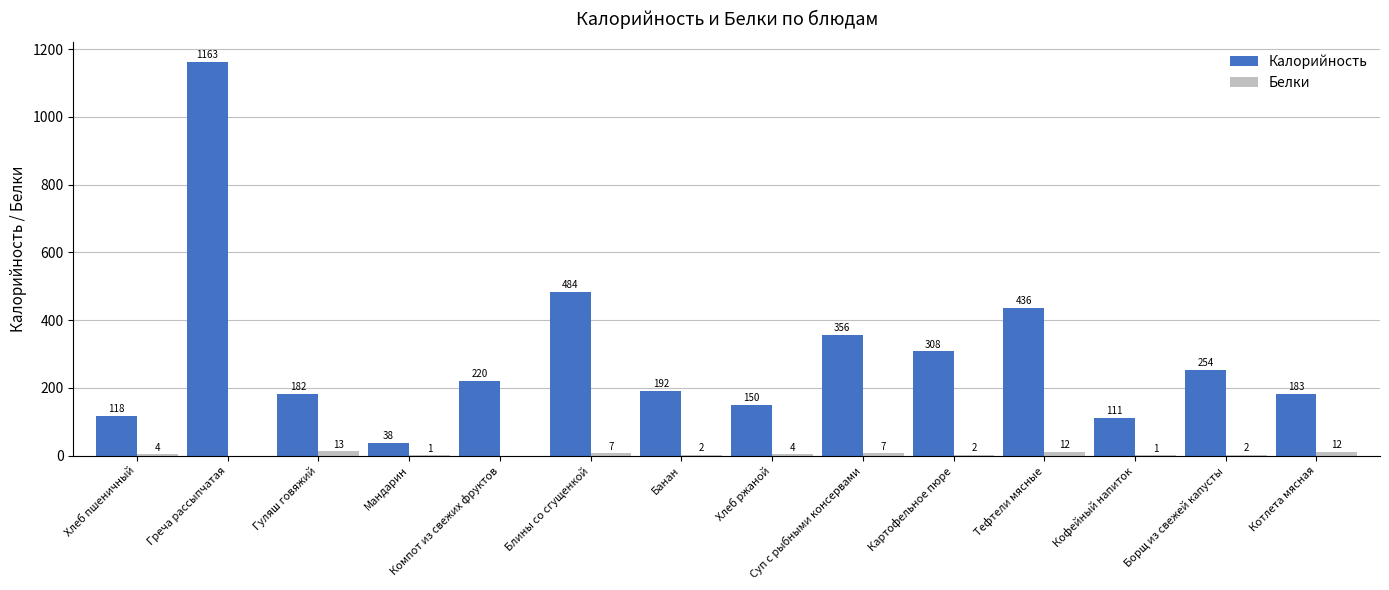

What is the highest value of the Белки series?

13